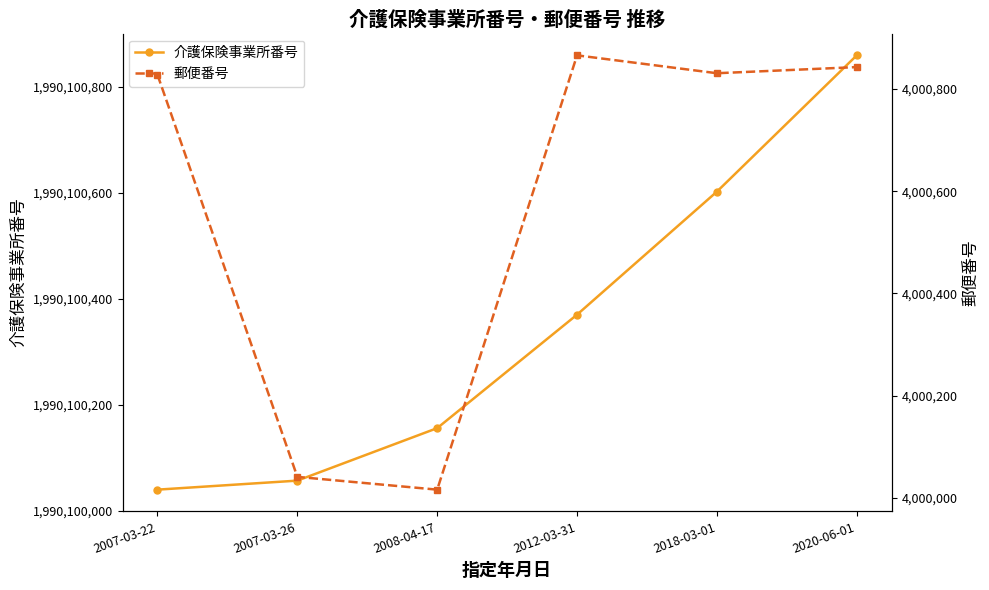

How many values in the 郵便番号 series exceed 4000831?

2